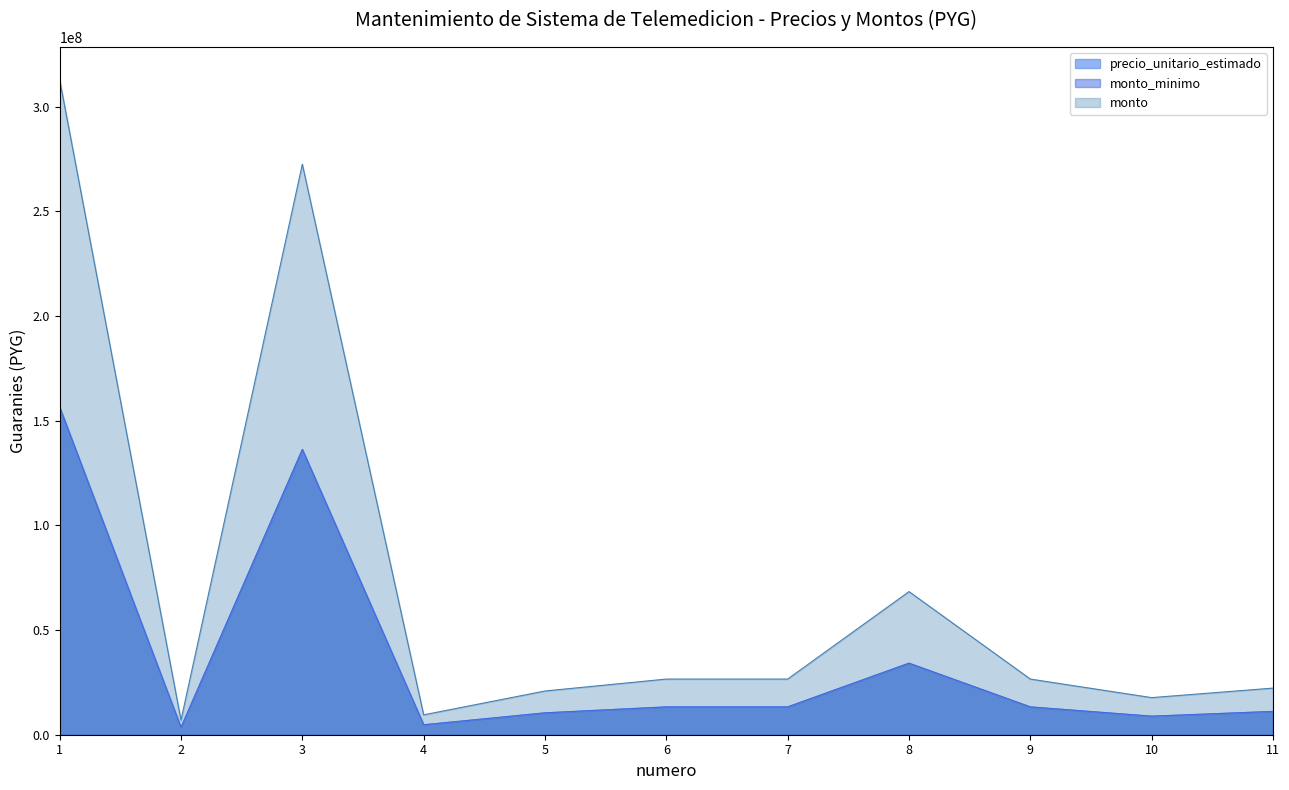

What is the value of the monto_minimo point at the 6th from the left?

13293000